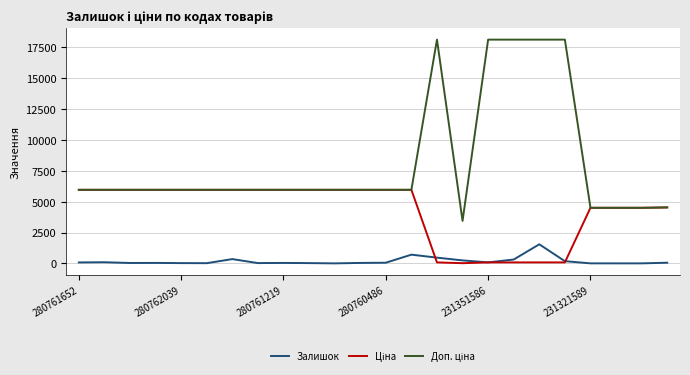

Is this an area chart (filled region under the line)?

No